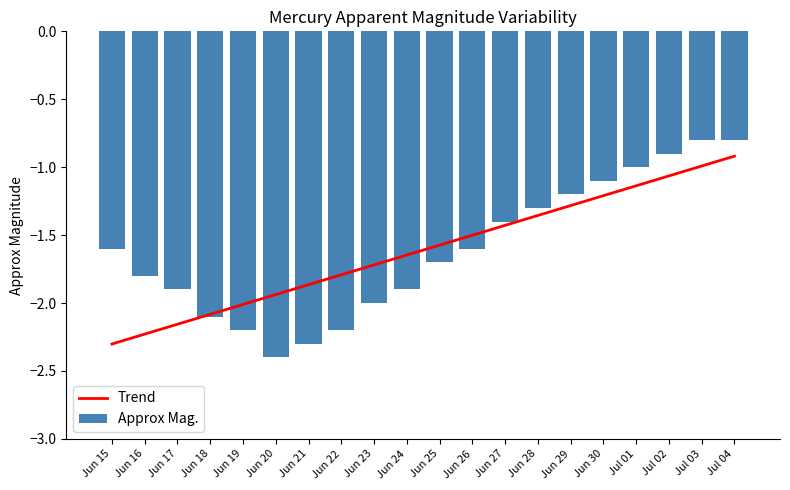

List the series in order of their peak value, highest first.

Approx Mag., Trend